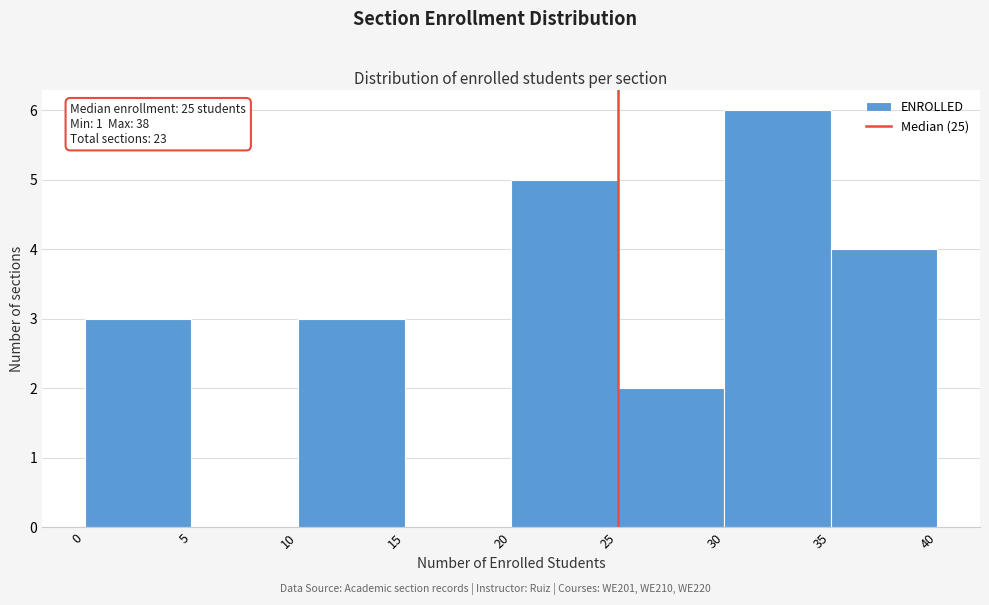

Which range on the x-axis has the tallest bar?

30 to 35